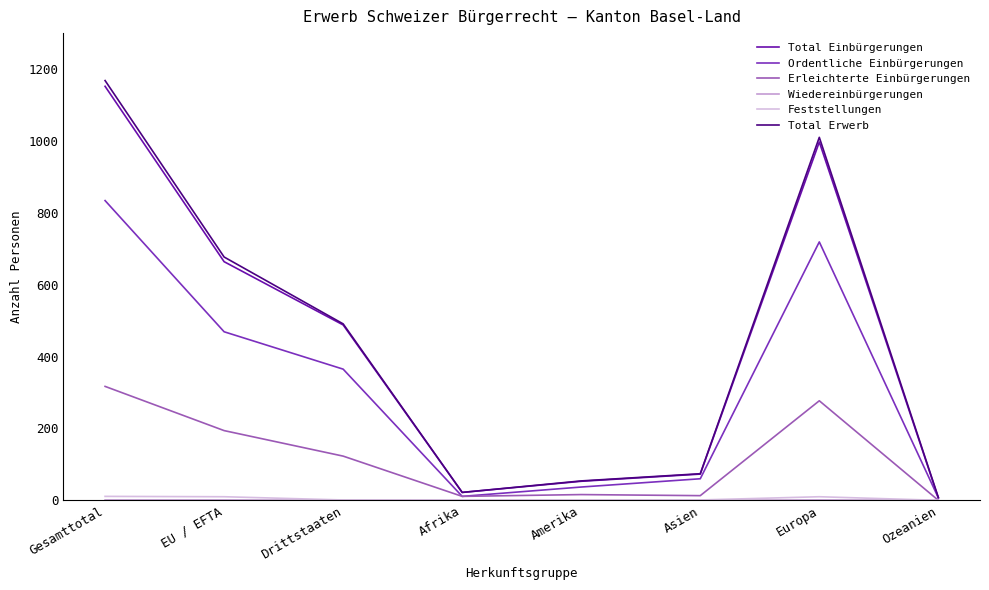

In Total Einbürgerungen, how many points are lower than both neighbors (excluding endpoints)?

1